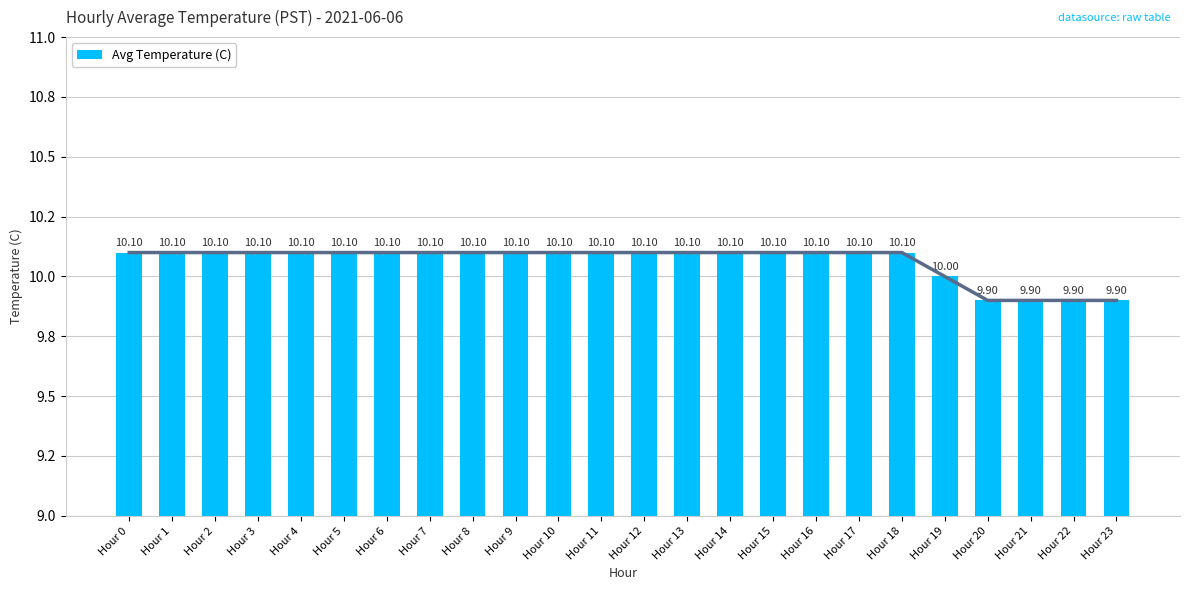

Reading right to left, transcribe all the data shown in this chart.

Hour 23=9.9	Hour 22=9.9	Hour 21=9.9	Hour 20=9.9	Hour 19=10.0	Hour 18=10.1	Hour 17=10.1	Hour 16=10.1	Hour 15=10.1	Hour 14=10.1	Hour 13=10.1	Hour 12=10.1	Hour 11=10.1	Hour 10=10.1	Hour 9=10.1	Hour 8=10.1	Hour 7=10.1	Hour 6=10.1	Hour 5=10.1	Hour 4=10.1	Hour 3=10.1	Hour 2=10.1	Hour 1=10.1	Hour 0=10.1